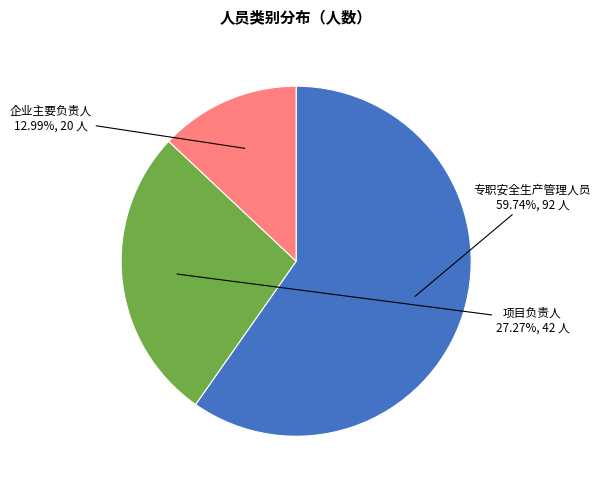

To the nearest percent, what portion does 专职安全生产管理人员 represent?

60%